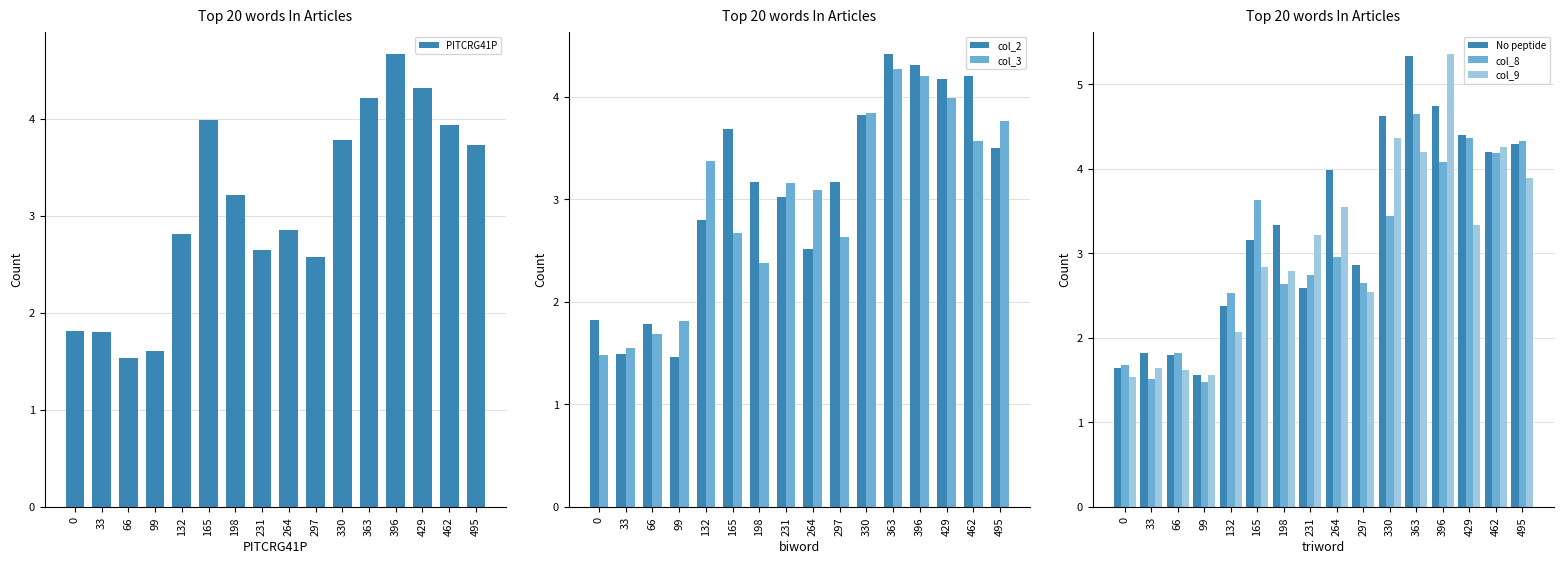

List the series in order of their peak value, highest first.

col_9, No peptide, PITCRG41P, col_8, col_2, col_3